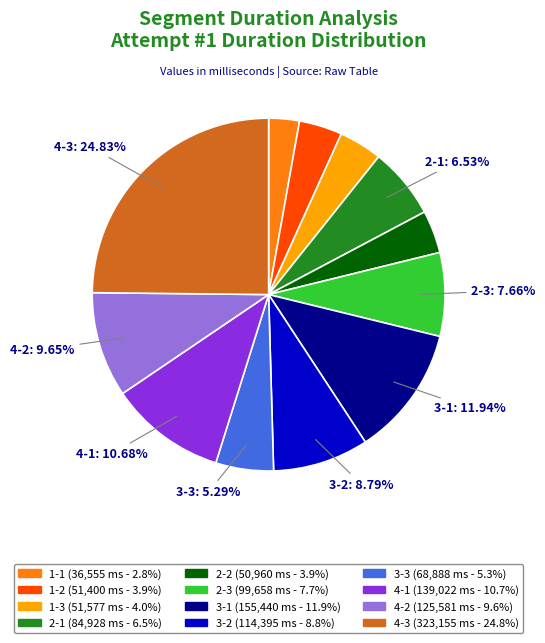

Does any single category account for the majority?

No